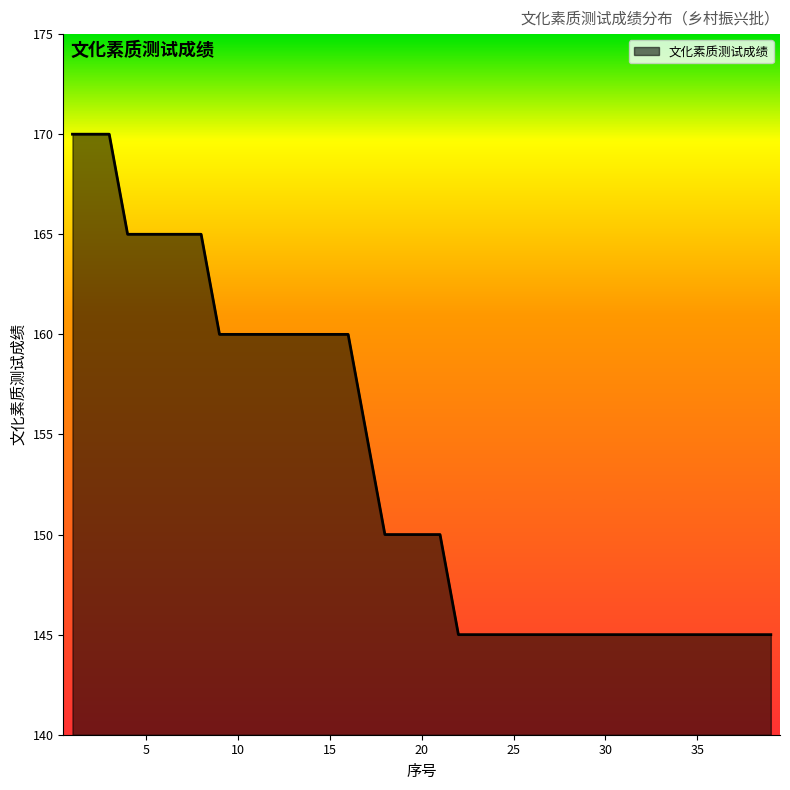

What is the difference between the maximum and minimum values?

25